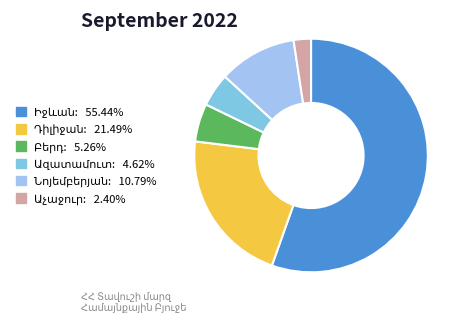

Is the sum of Աչաջուր and Նոյեմբերյան greater than half?

No